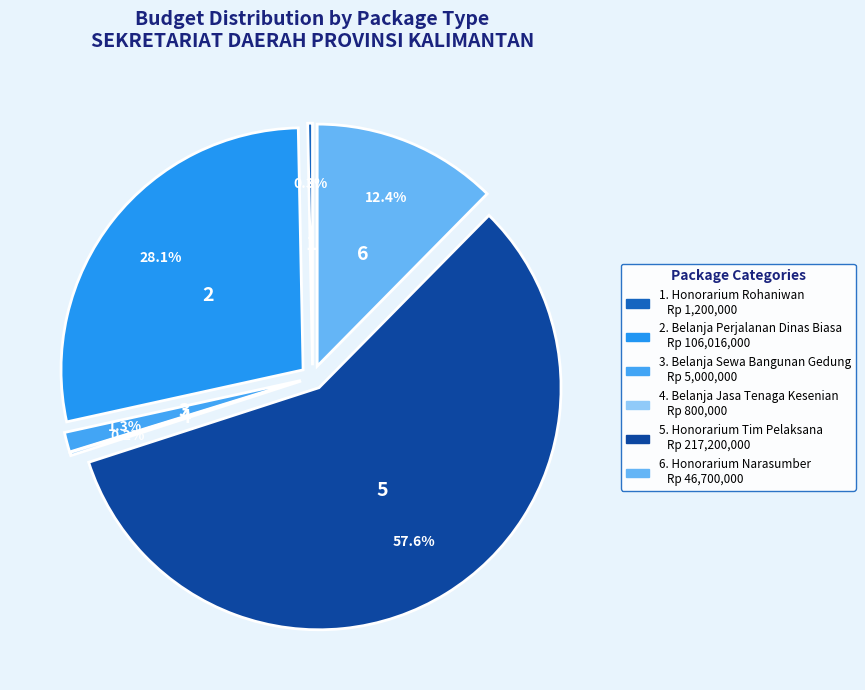

What is the majority slice?

Honorarium Tim Pelaksana